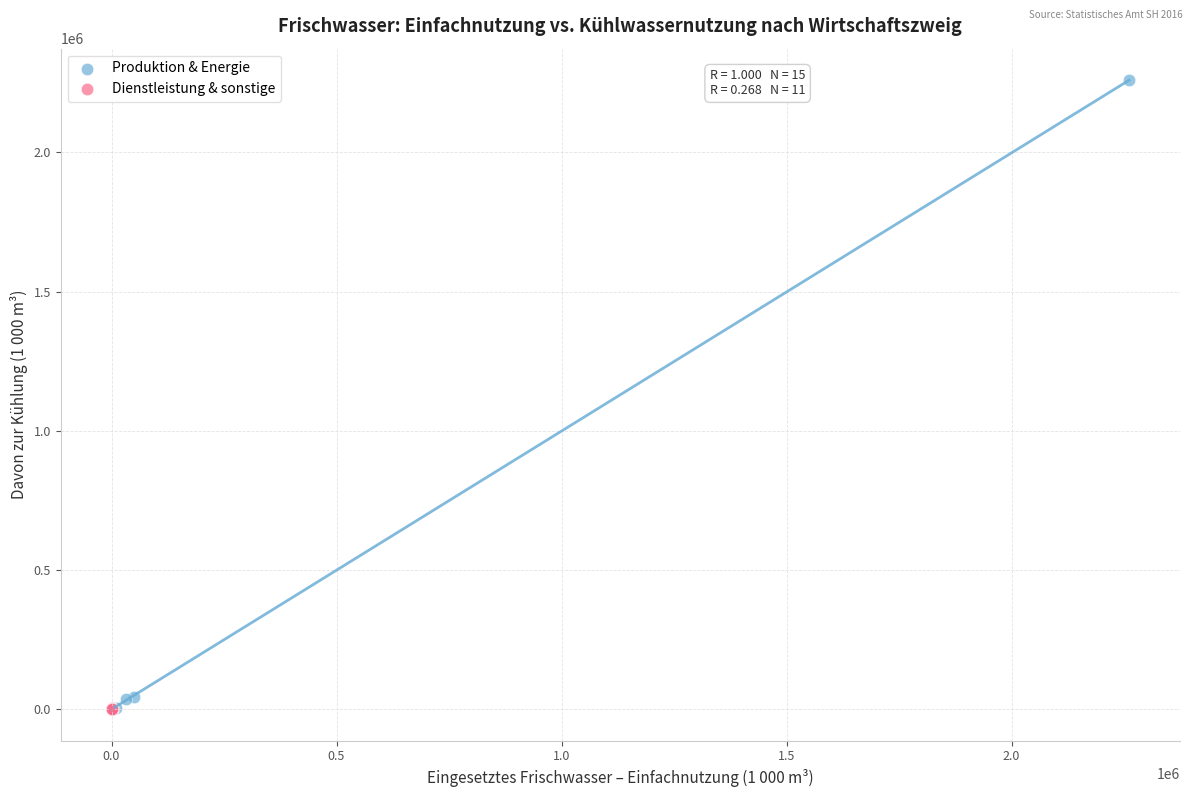

Which series contains the highest Y value?

Produktion & Energie